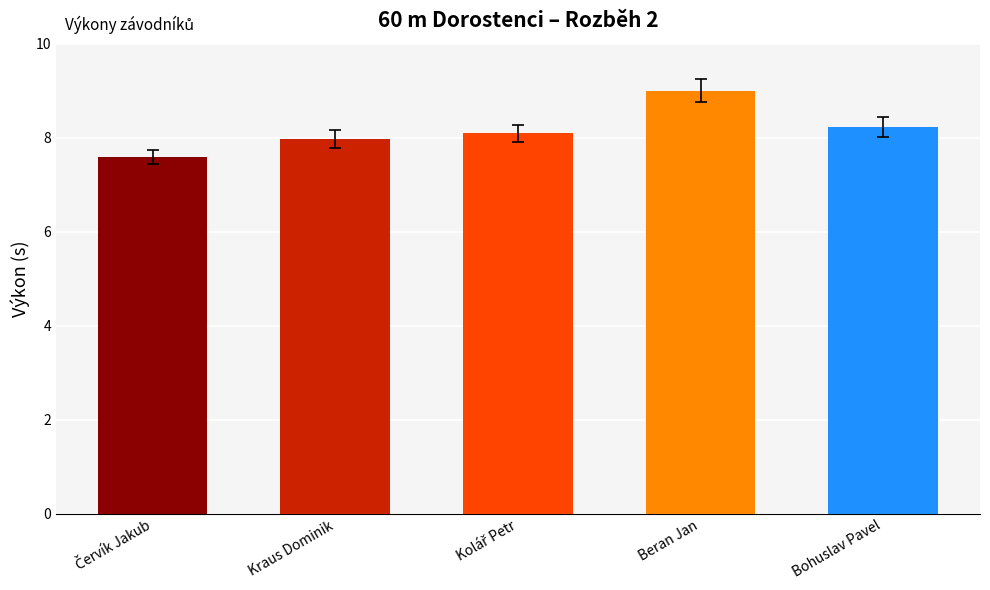

What is the minimum value shown in the chart?

7.7